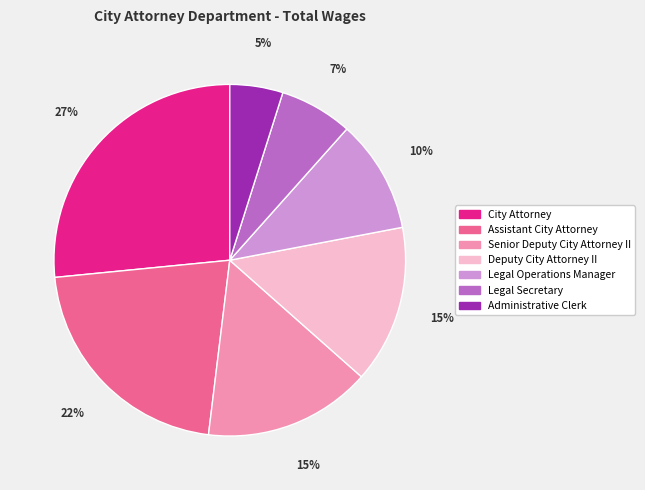

Combined, do City Attorney and Administrative Clerk account for over 50%?

No